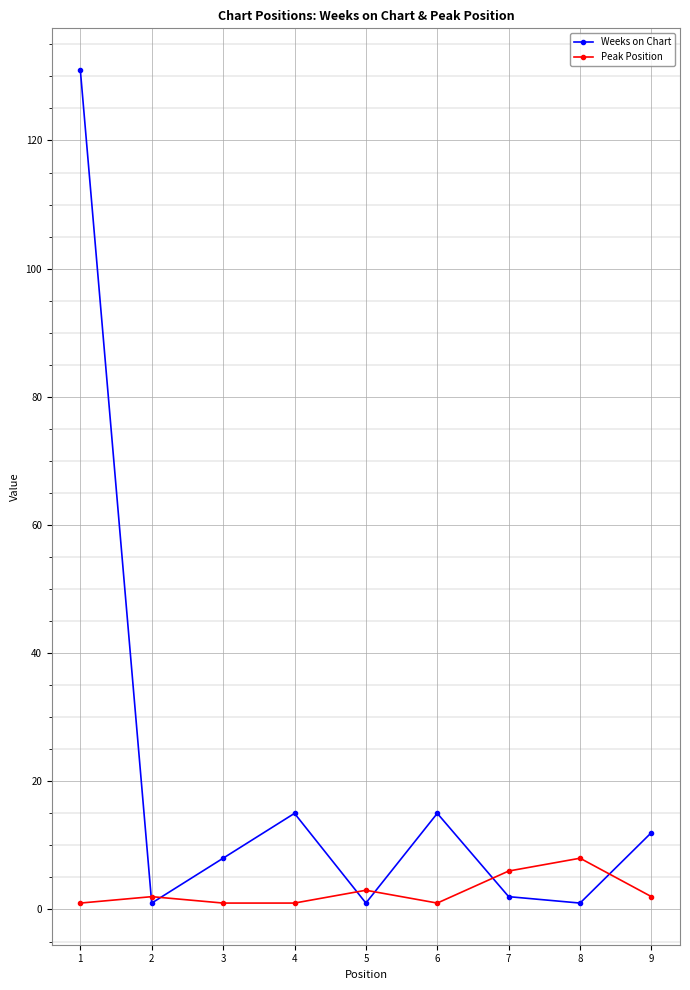

At which category is the sum across all series the highest?

1